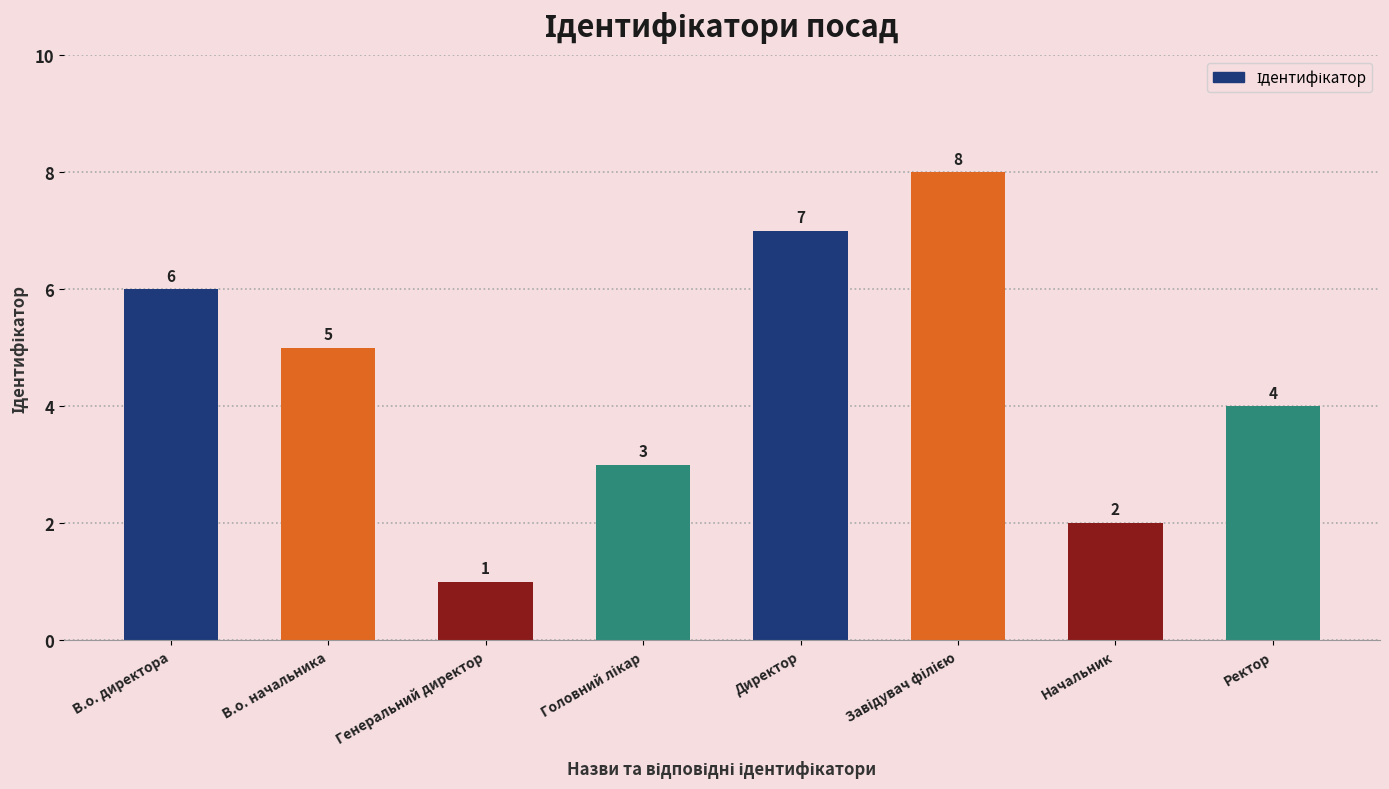

Which label corresponds to the smallest value in the chart?

Генеральний директор